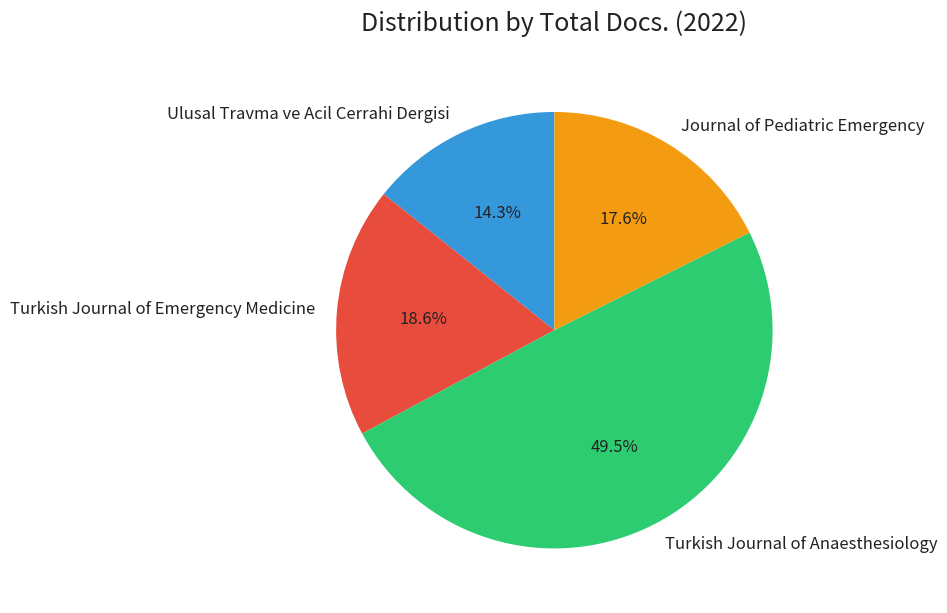

To the nearest percent, what is the difference between the Ulusal Travma ve Acil Cerrahi Dergisi and Turkish Journal of Emergency Medicine slice percentages?

4%